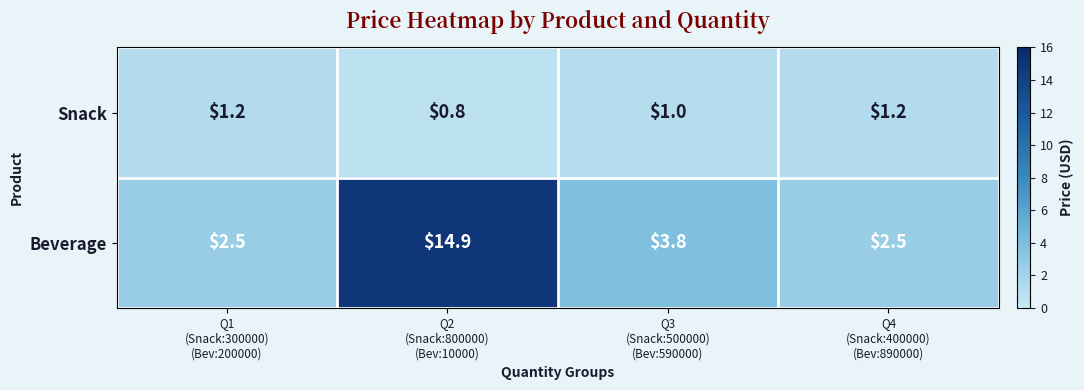

What is the smallest value displayed?

0.8